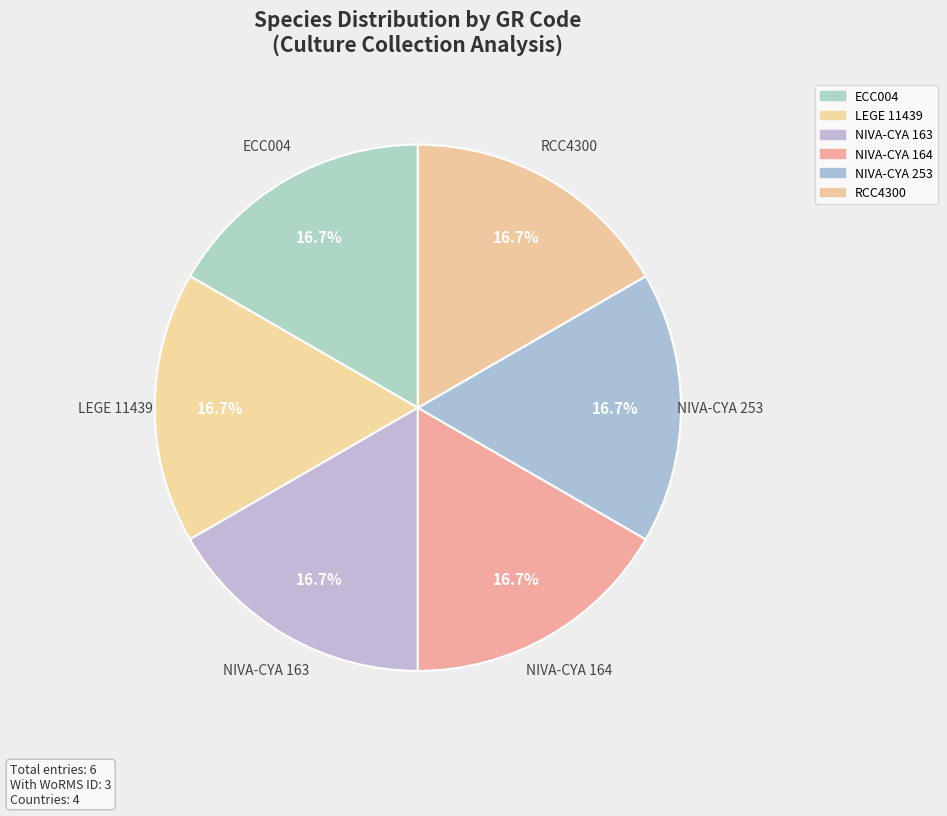

Is there a majority slice in this chart?

No